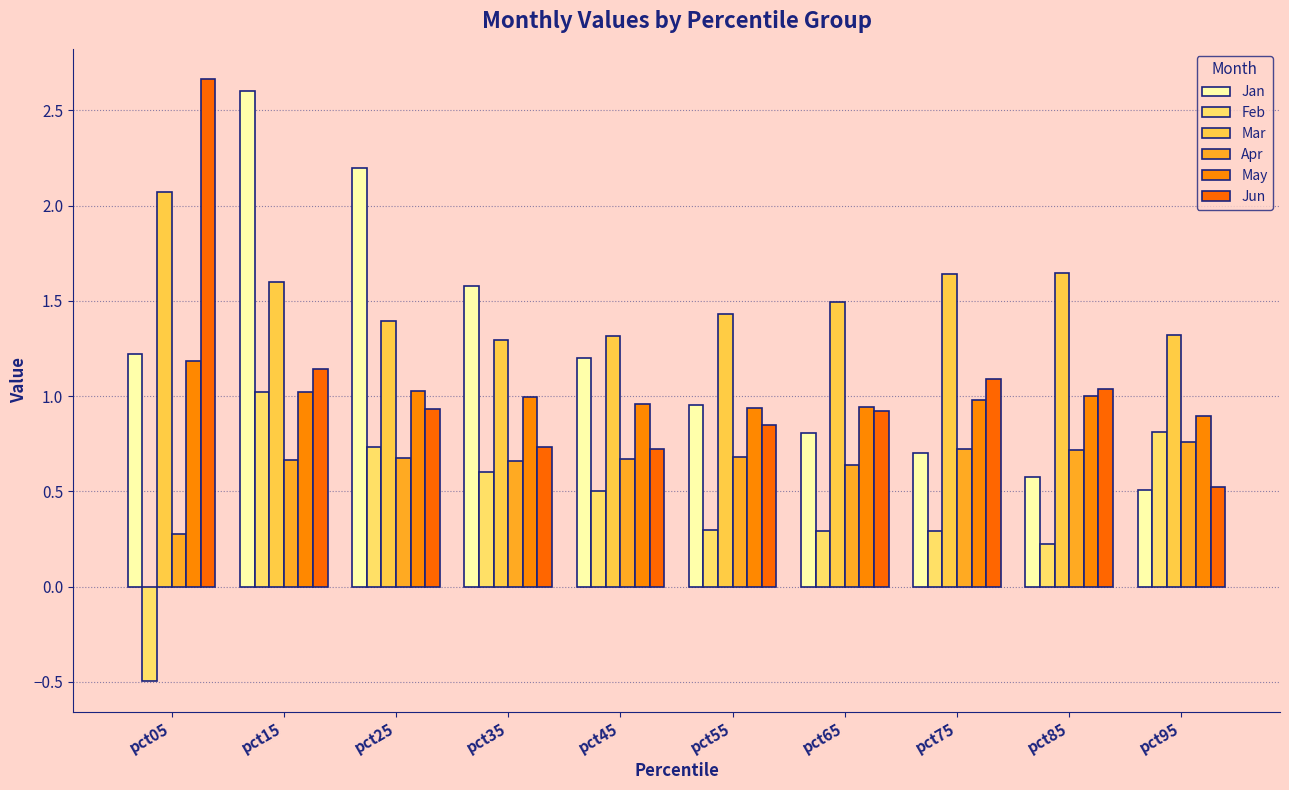

Where is Feb nearest to the value 0?

pct85